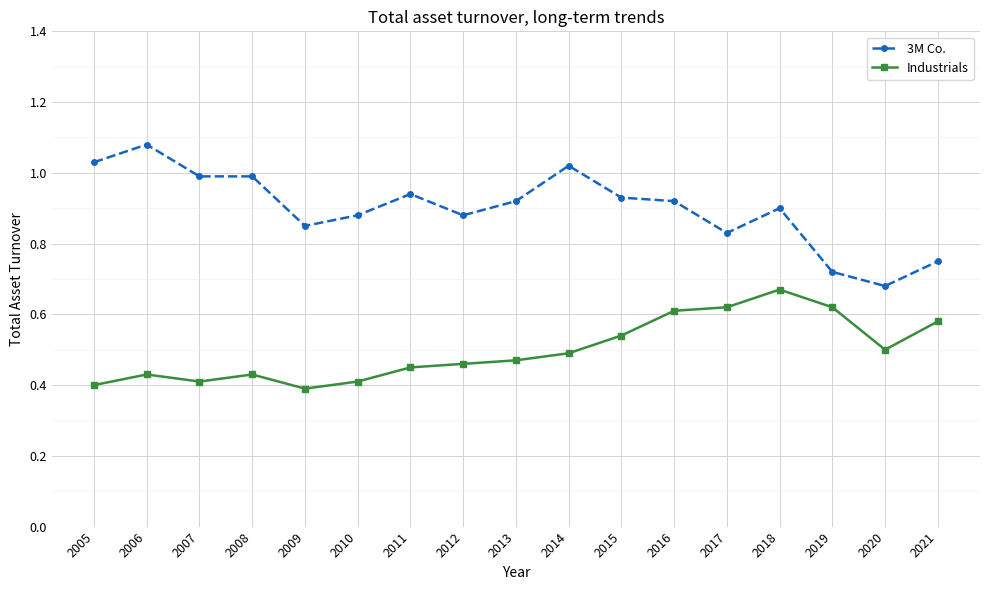

True or false: 3M Co. and Industrials intersect in this chart.

False